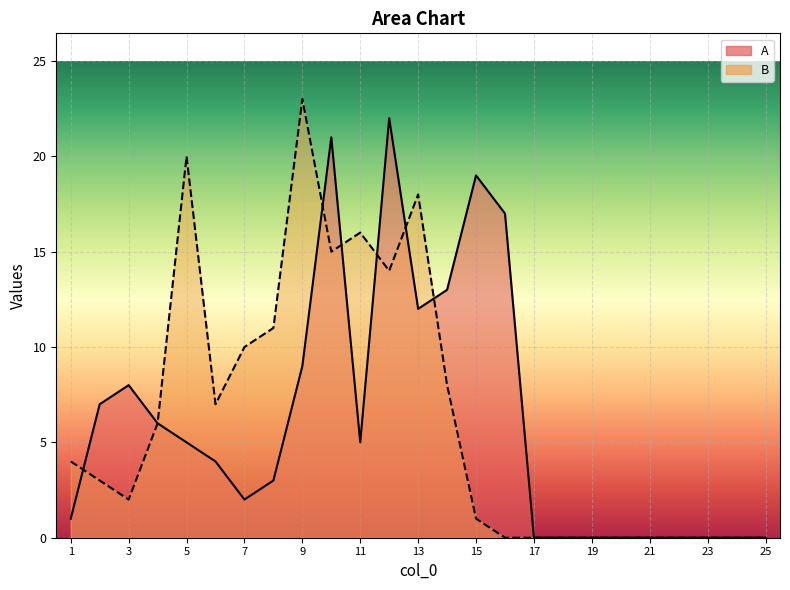

What is the average value of the A series?

6